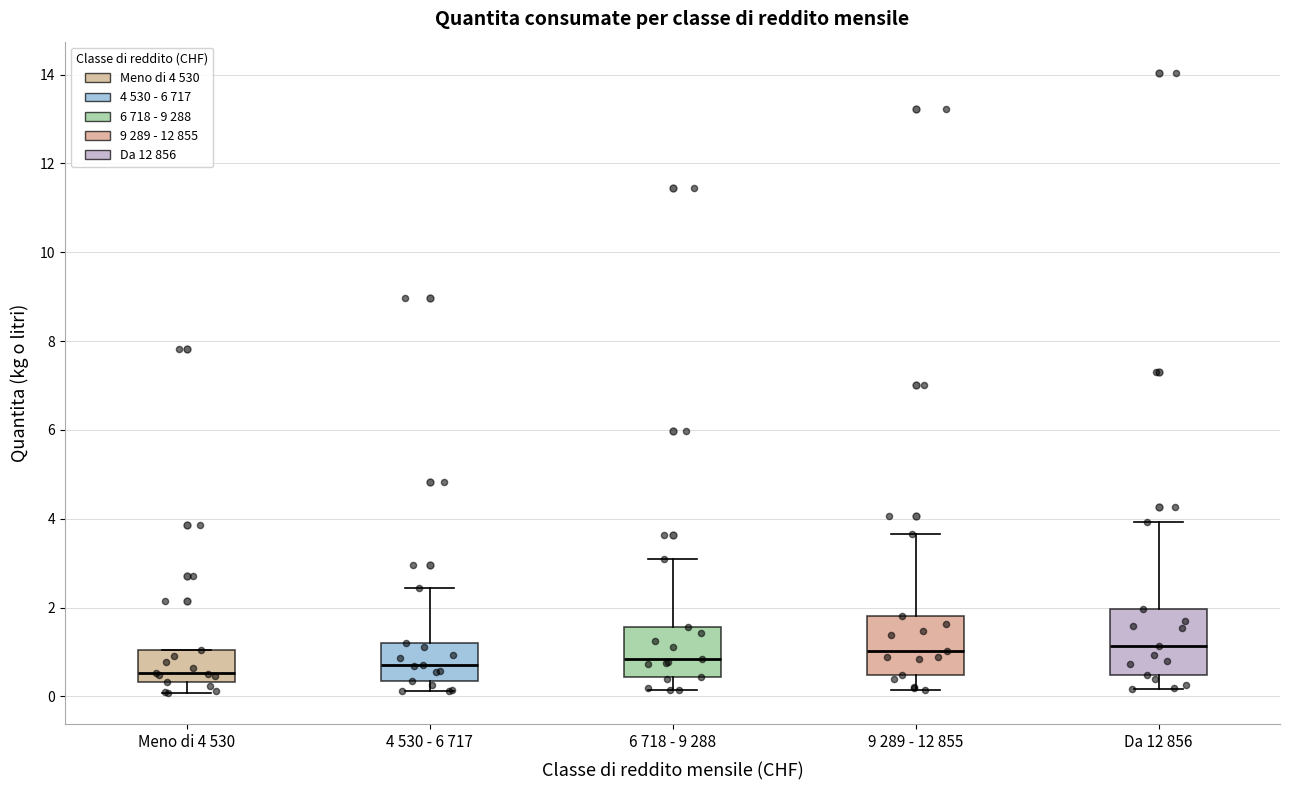

Reading left to right, read every box against the y-axis: the position of its median line, the range the box covers, and the ends of its whiskers. The values are not printed on the chart, so give them approximately, as read against the axis.

Meno di 4 530: median 0.6, box 0.4 to 1.0, whiskers 0.0 to 1.0
4 530 - 6 717: median 0.8, box 0.4 to 1.2, whiskers 0.2 to 2.4
6 718 - 9 288: median 0.8, box 0.4 to 1.6, whiskers 0.2 to 3.2
9 289 - 12 855: median 1.0, box 0.4 to 1.8, whiskers 0.2 to 3.6
Da 12 856: median 1.2, box 0.4 to 2.0, whiskers 0.2 to 4.0